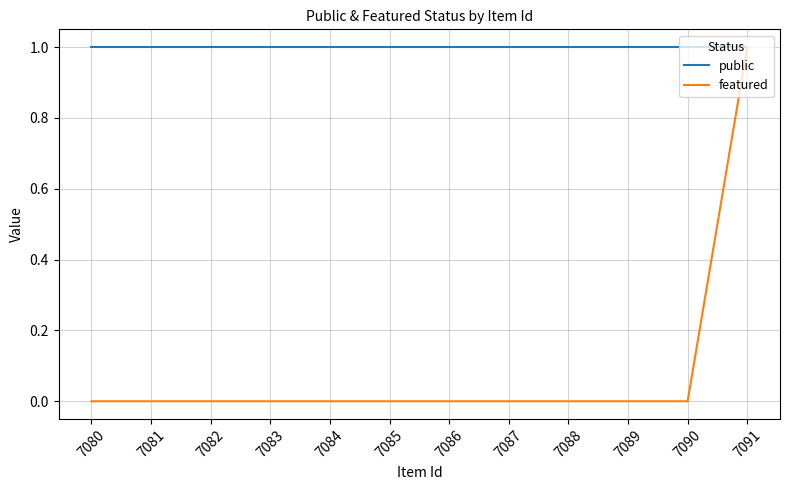

Which series has the largest total across all categories?

public